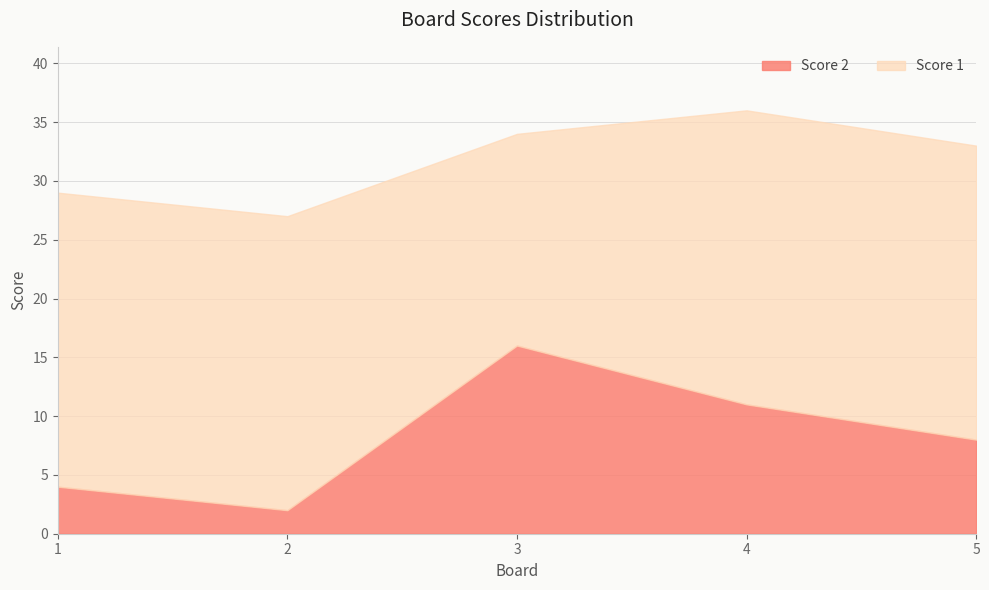

True or false: Score 2 and Score 1 intersect in this chart.

False